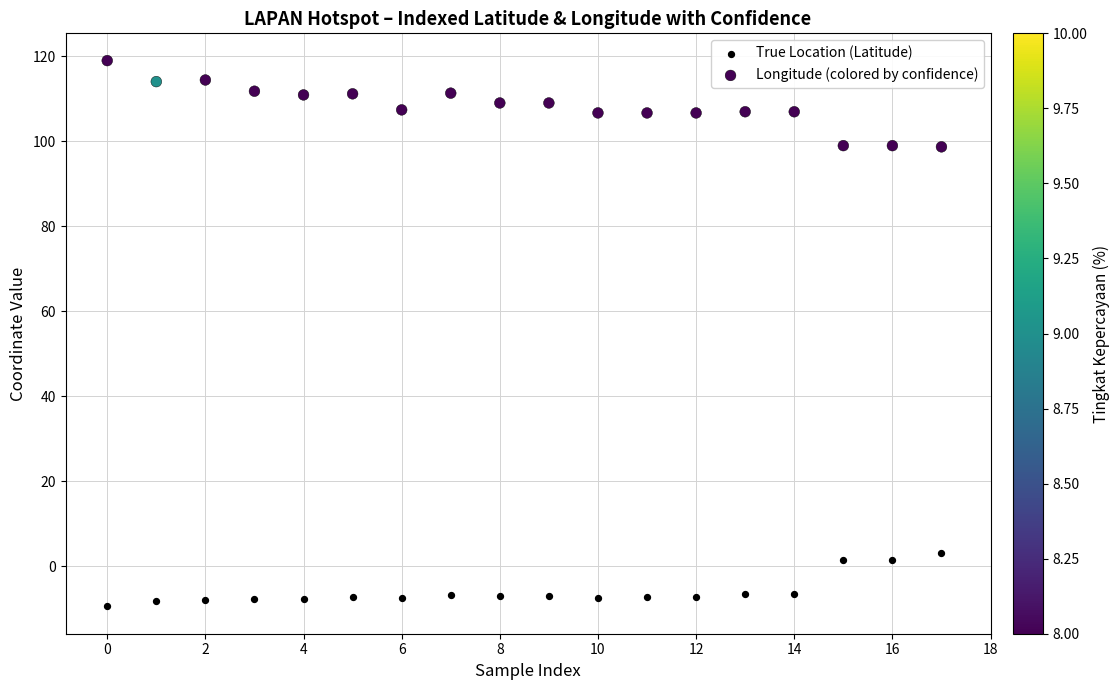

Which series reaches the minimum Y coordinate?

True Location (Latitude)